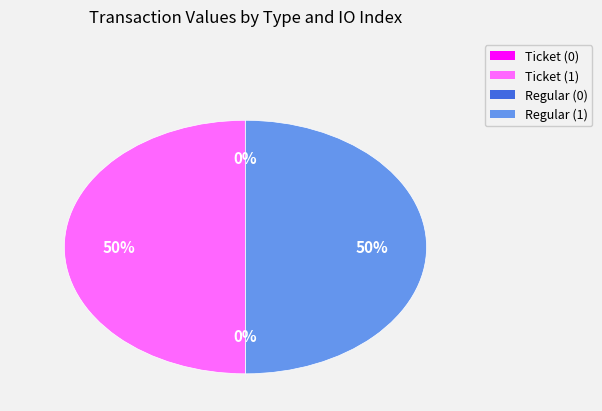

True or false: Ticket (1) accounts for 63% of the total.

False